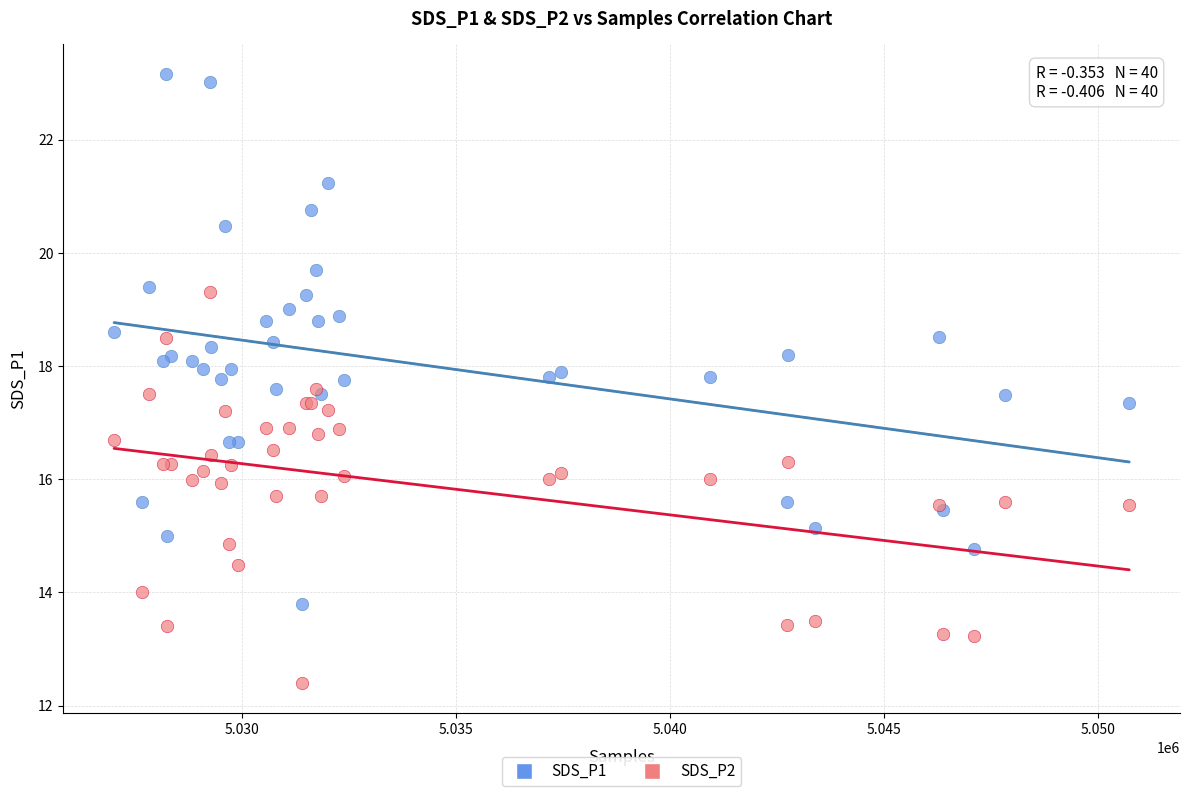

Which series has the largest Y range (max minus min)?

SDS_P1